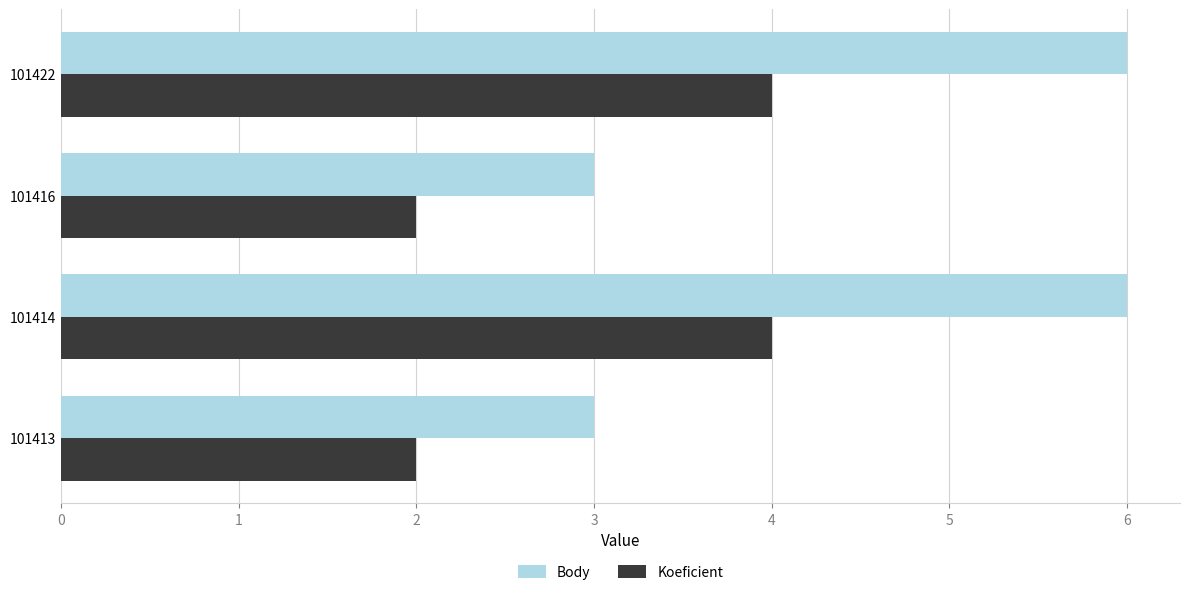

What is the difference between the maximum and minimum values in the Body series?

3